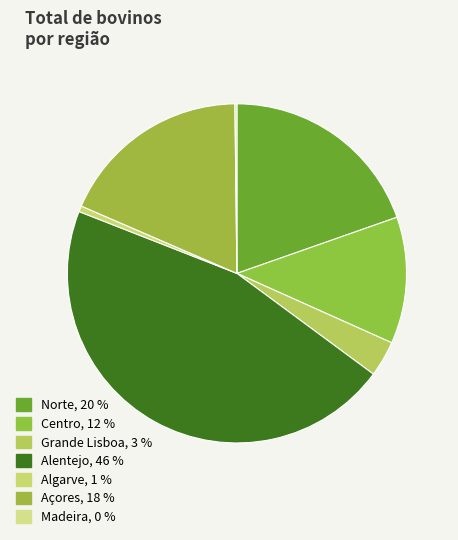

How many segments does this pie chart have?

7